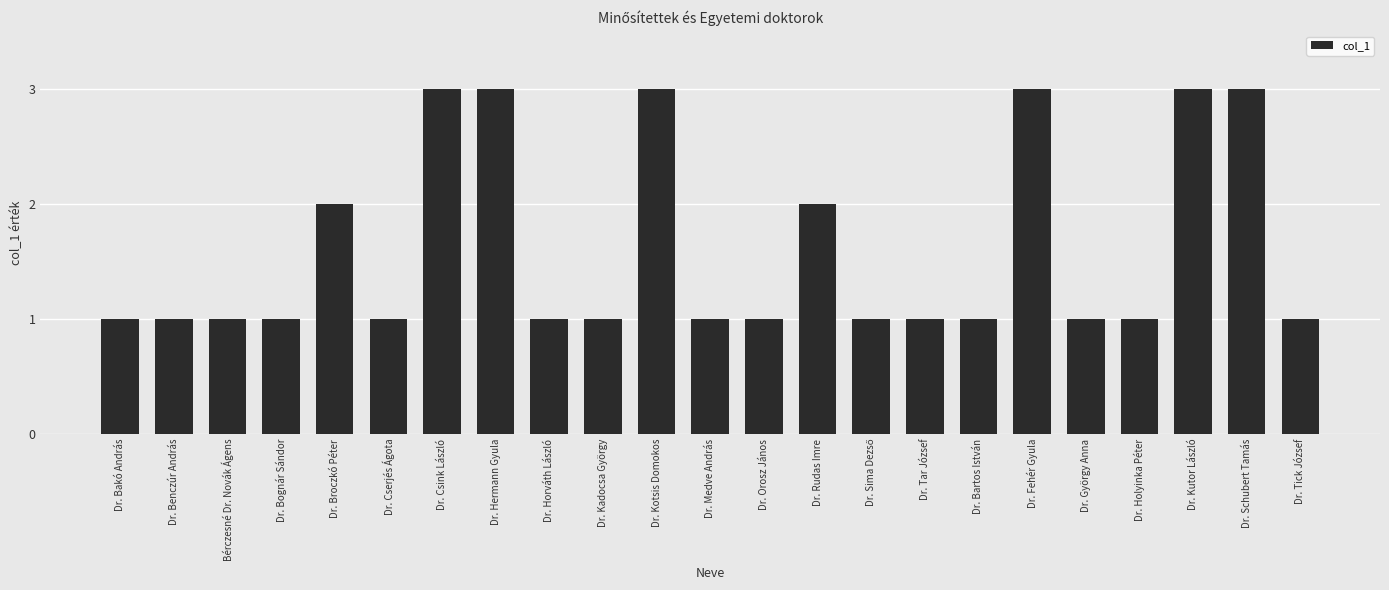

What is the greatest value displayed?

3